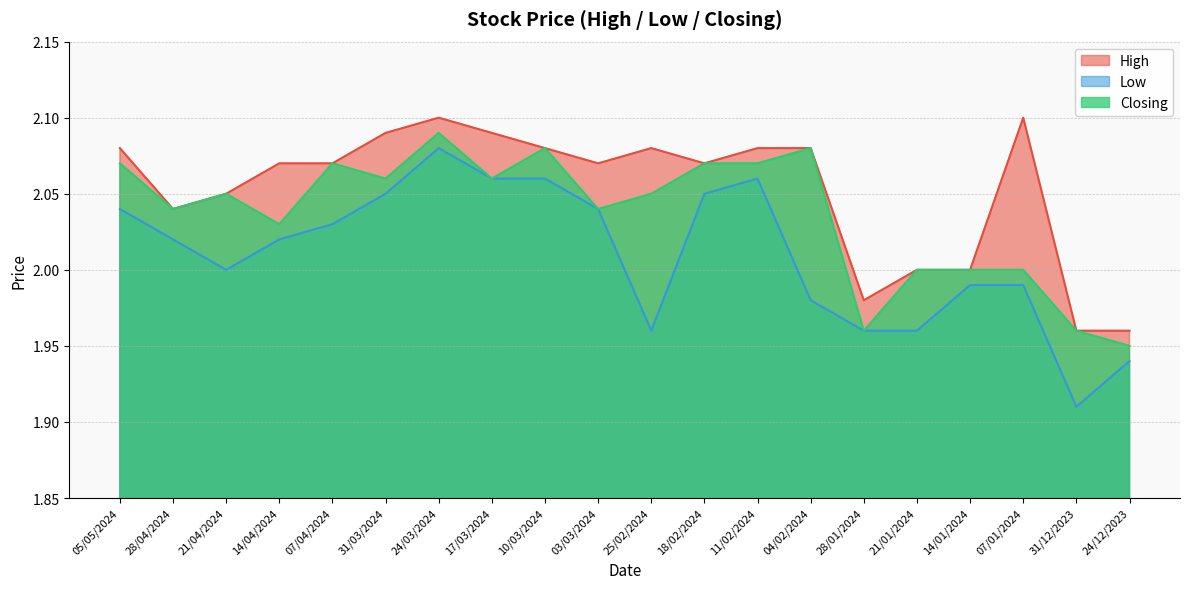

True or false: Closing and High cross at least once.

False